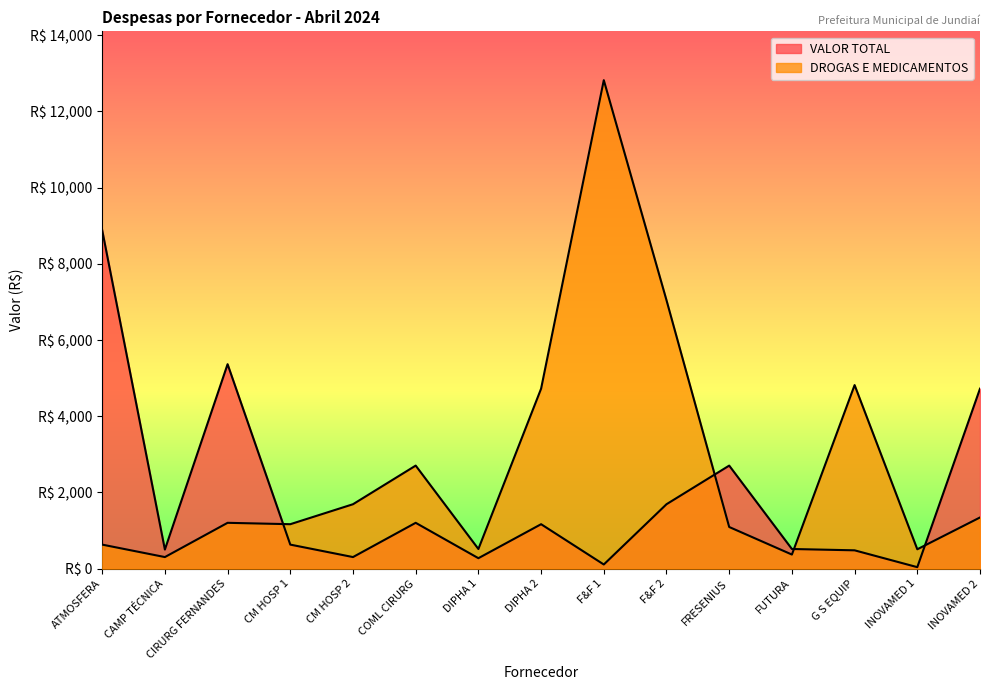

At F&F 2, list the series in order from smallest to largest.

VALOR TOTAL, DROGAS E MEDICAMENTOS